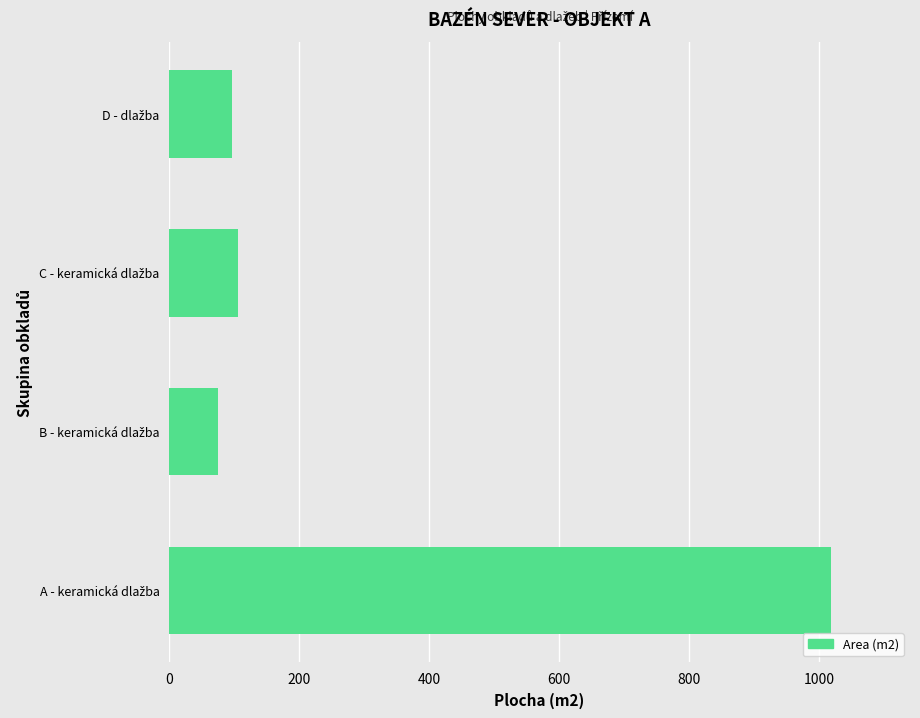

What is the greatest value displayed?

1017.5